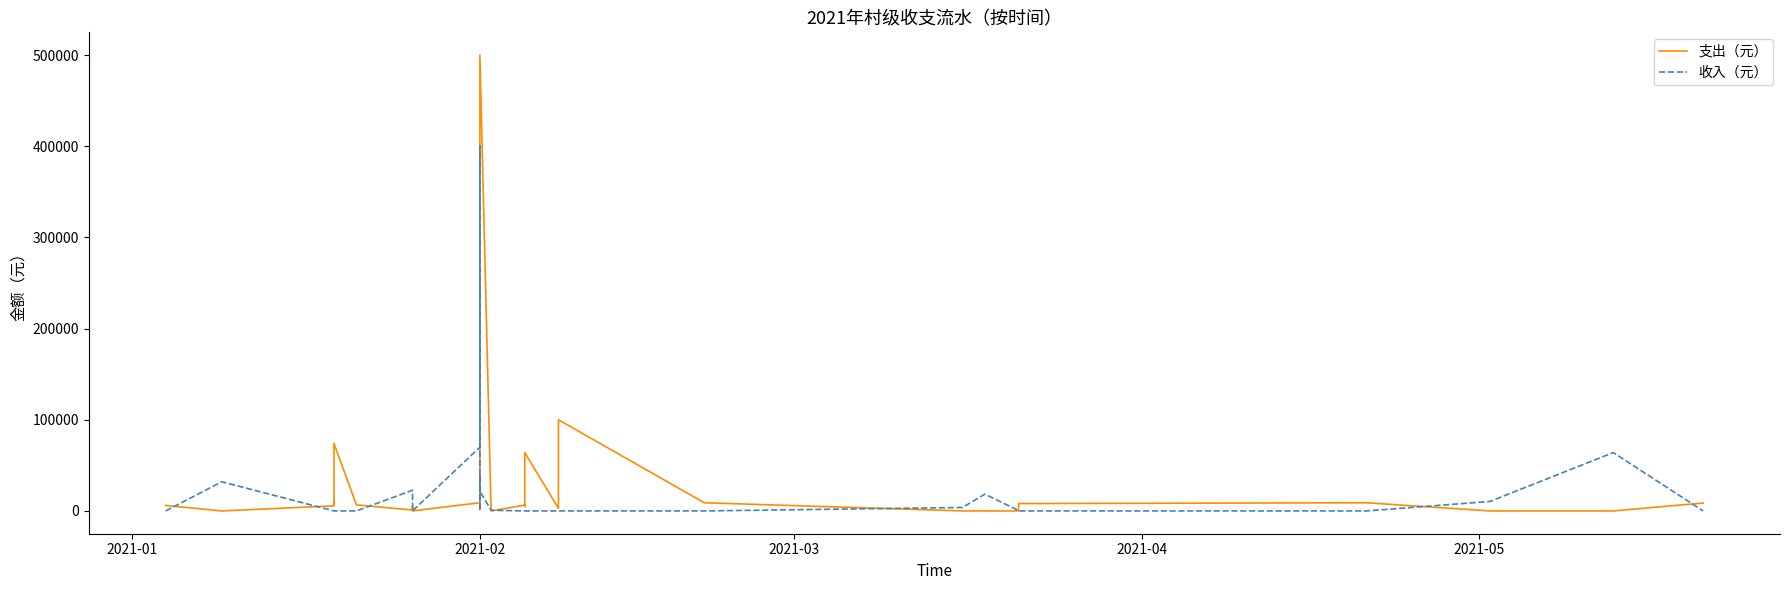

How many data points does each series have?

33